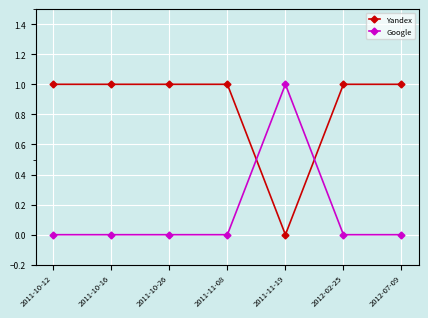

What is the sum of the Yandex values at 2011-10-12 and 2012-02-25?

2